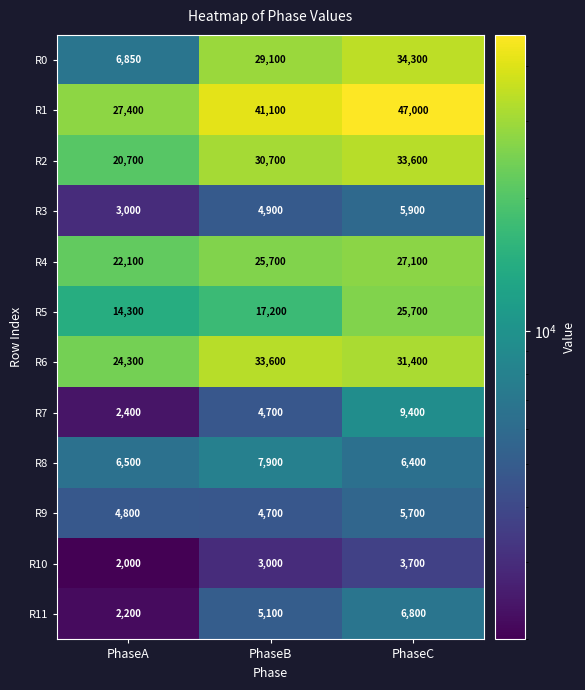

Which series changed the most between PhaseA and PhaseC?

R0